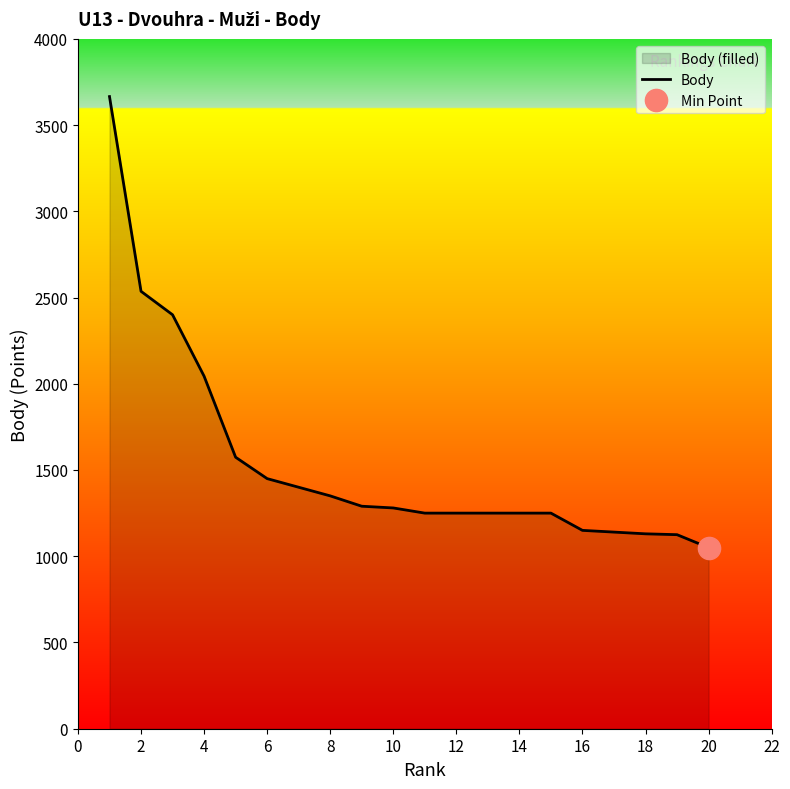

What is the maximum value for Body?

3665